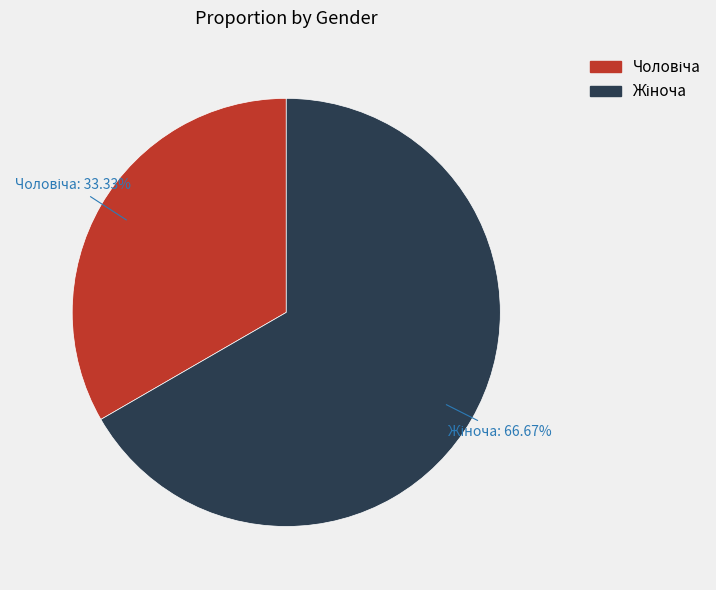

Does any single category account for the majority?

Yes